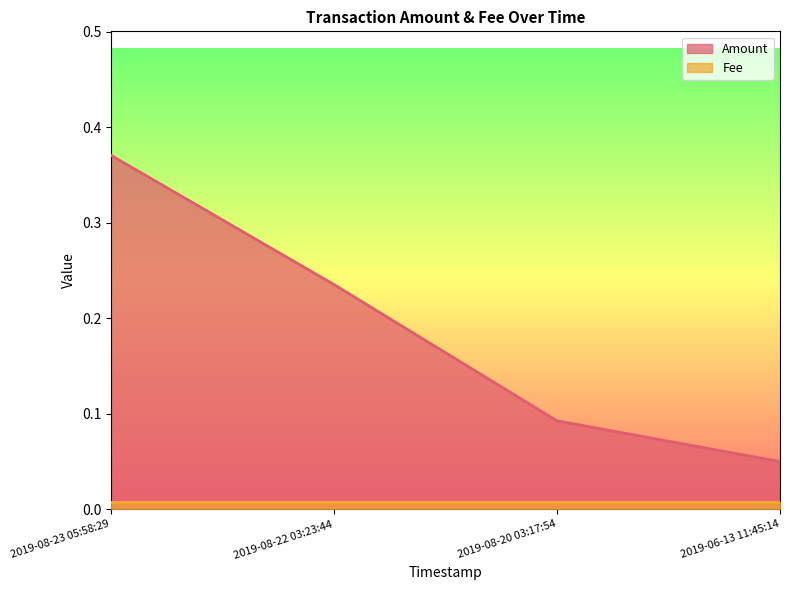

Does the chart have visible grid lines?

No